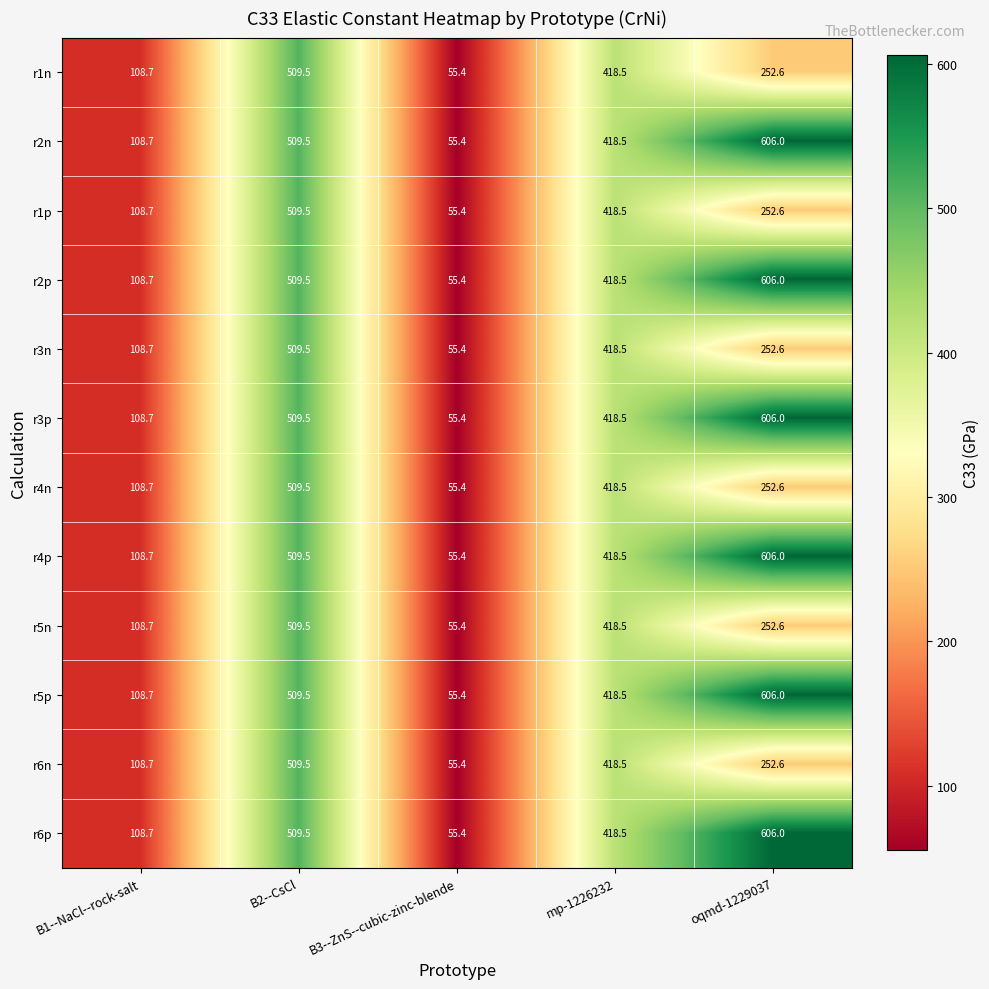

Is it true that r1p equals 54.1 at B1--NaCl--rock-salt?

False